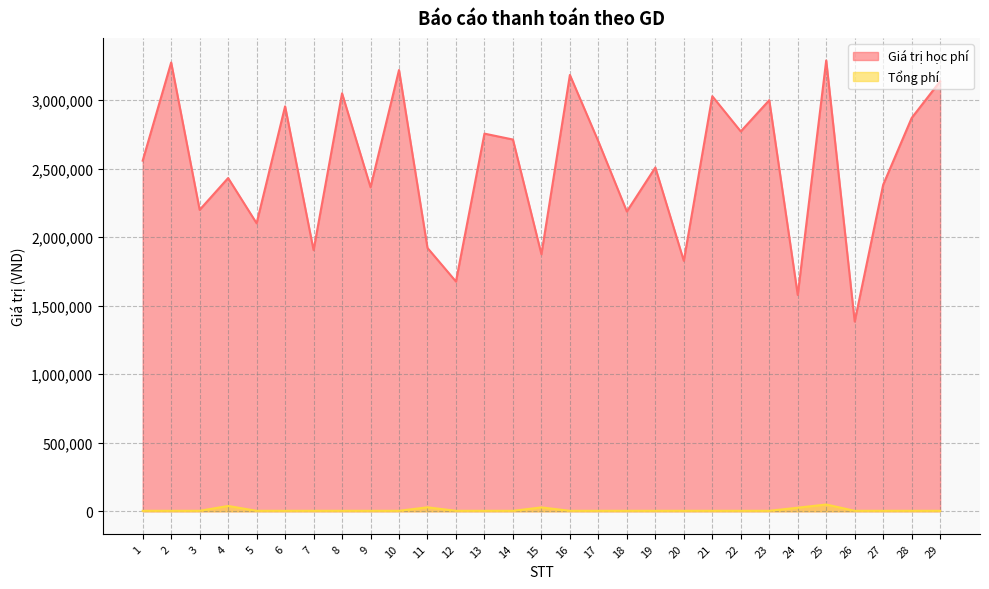

How many interior local peaks does the Giá trị học phí series have?

11